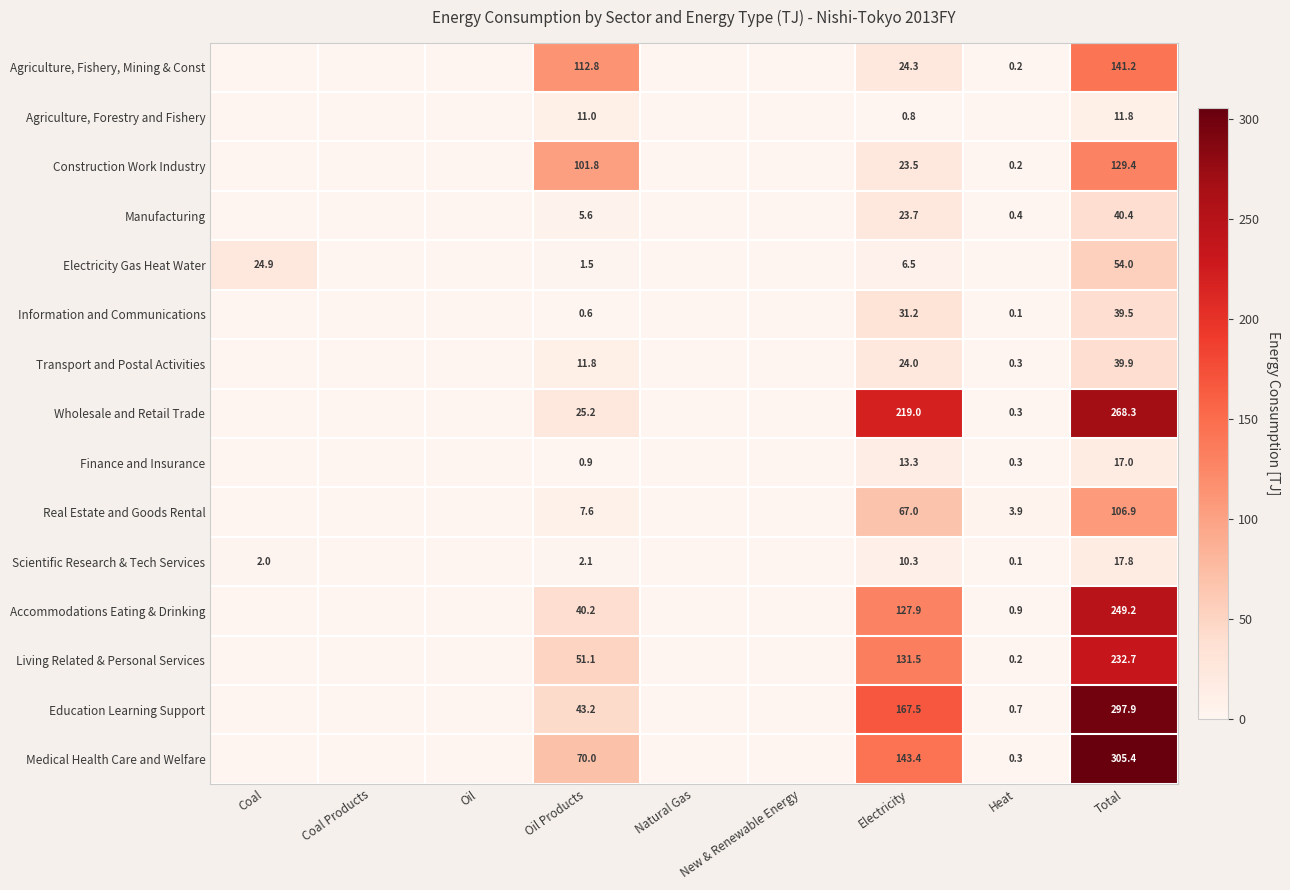

Is it true that Living Related & Personal Services equals 0.2 at Heat?

True